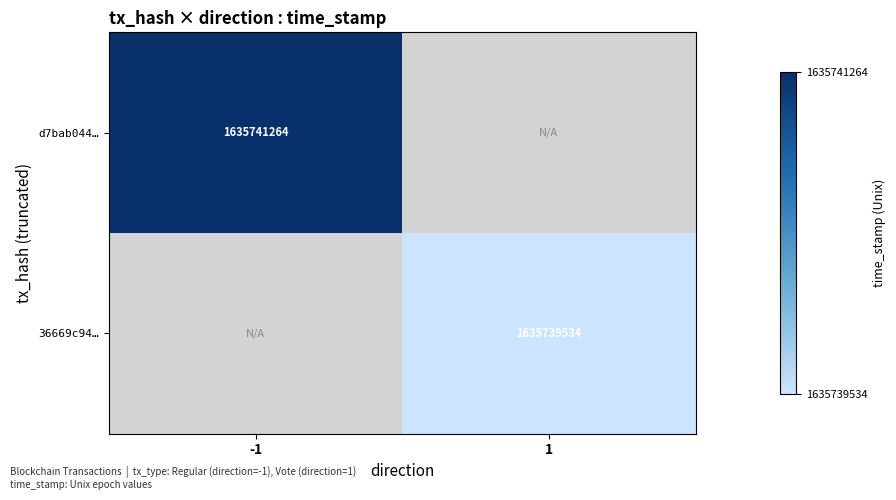

Is it true that d7bab044… equals 1635741264 at -1?

True